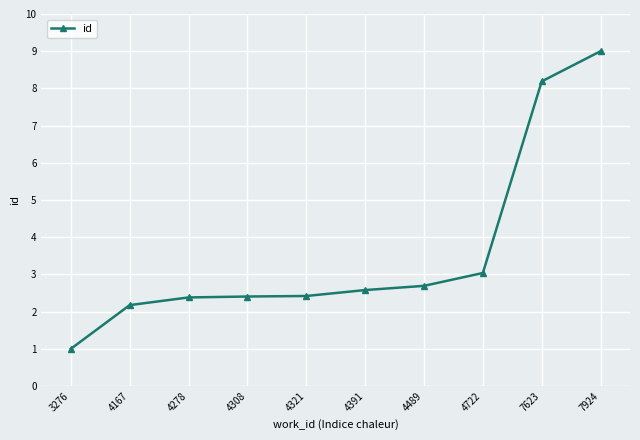

What is the minimum value shown in the chart?

1.0